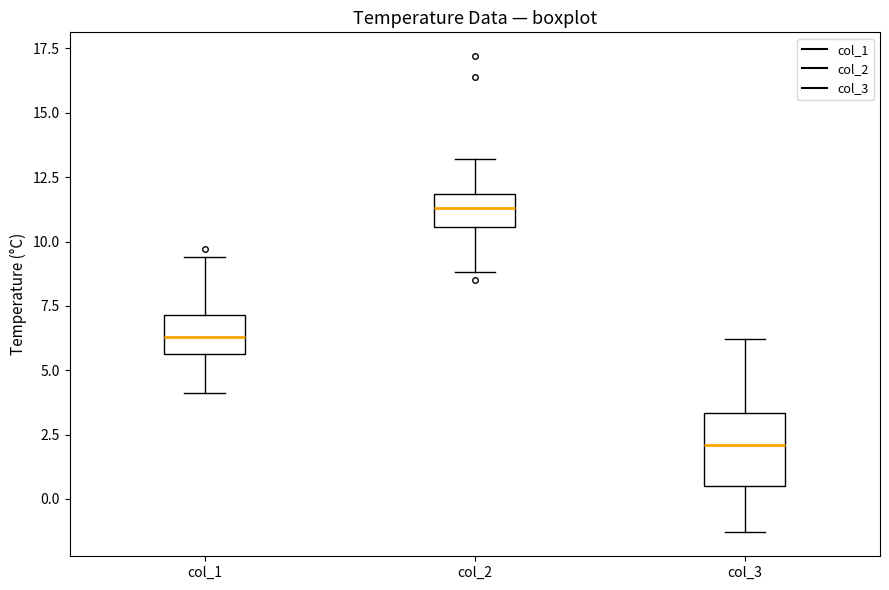

Which box is the tallest, from its lower edge to its upper edge?

col_3